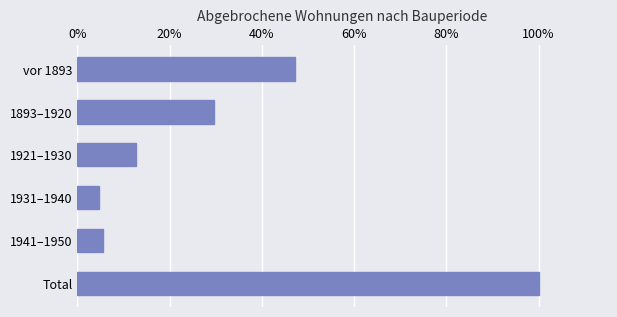

Does the chart contain any negative values?

No